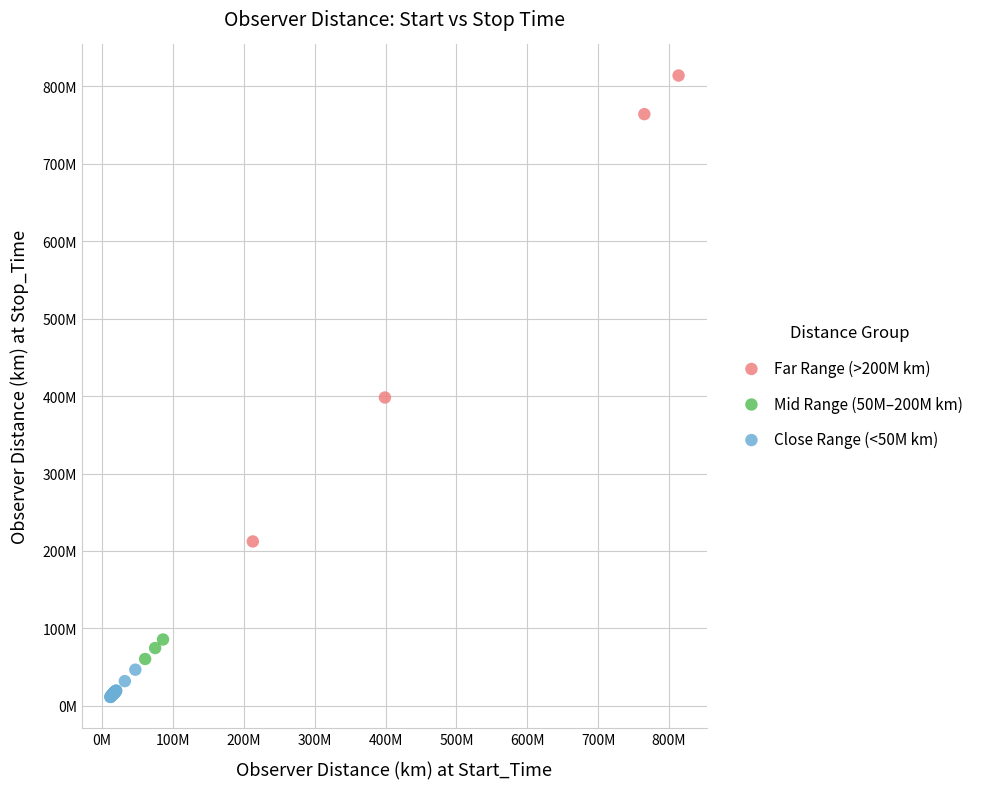

Which series contains the lowest Y value?

Close Range (<50M km)